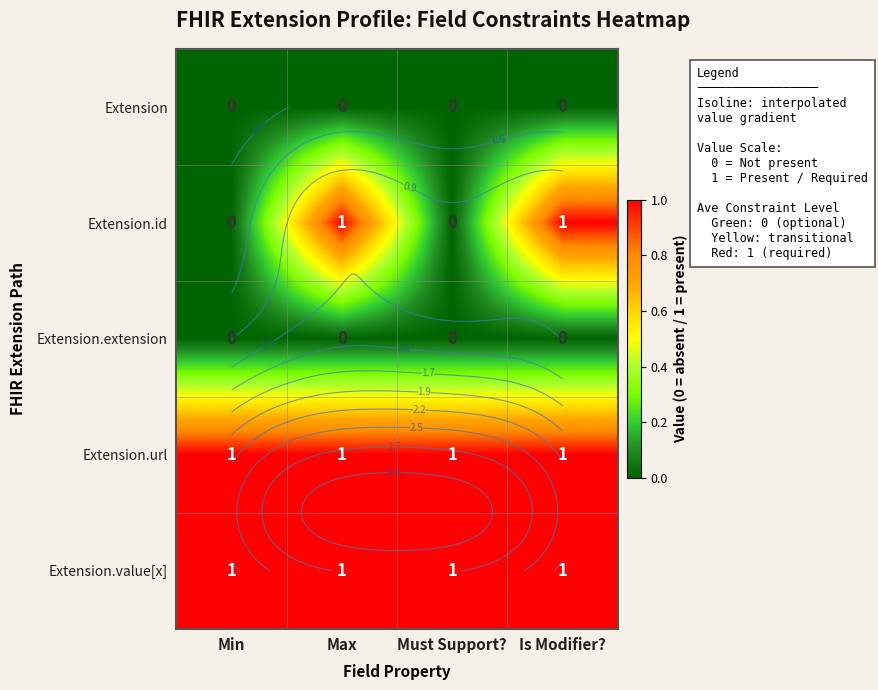

Which series has the largest range (max minus min)?

Extension.id